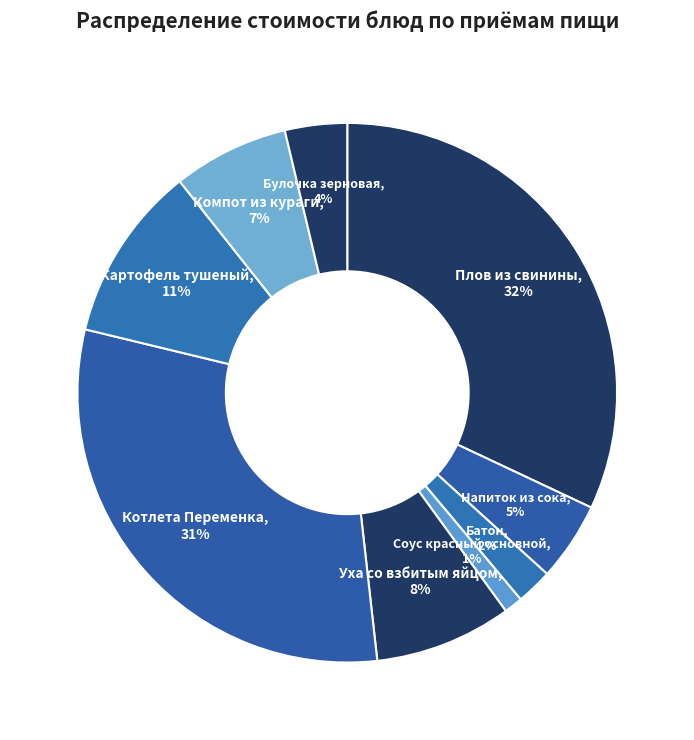

How many segments does this pie chart have?

9